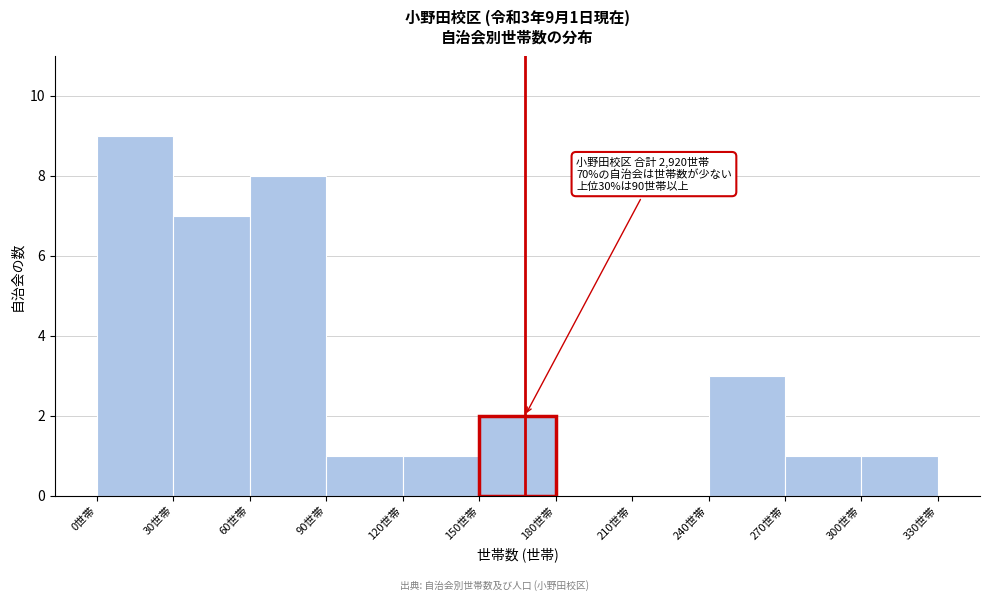

Over which range of the x-axis is the bar tallest?

0 to 30